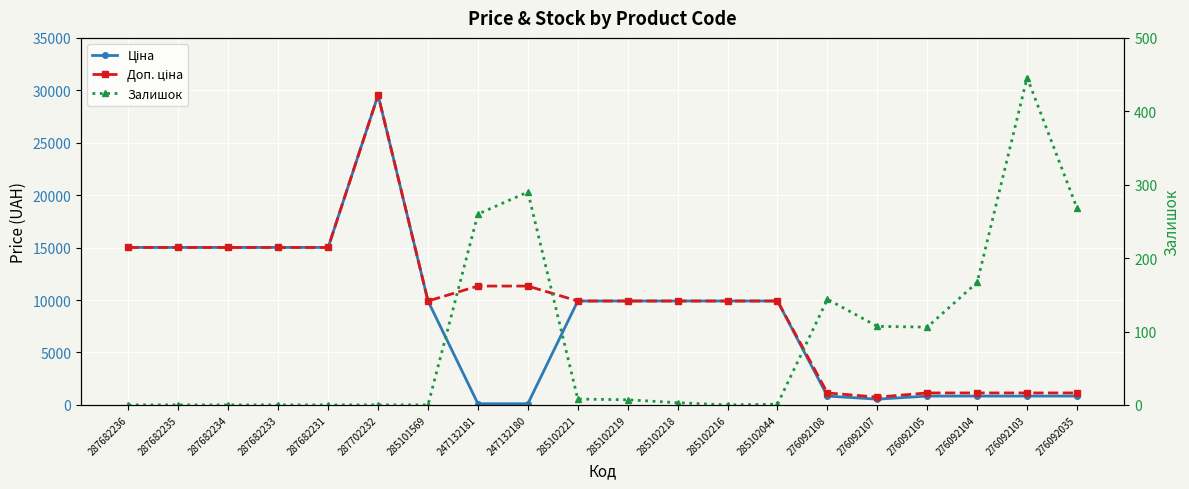

Read the Залишок value at 276092103.

446.0